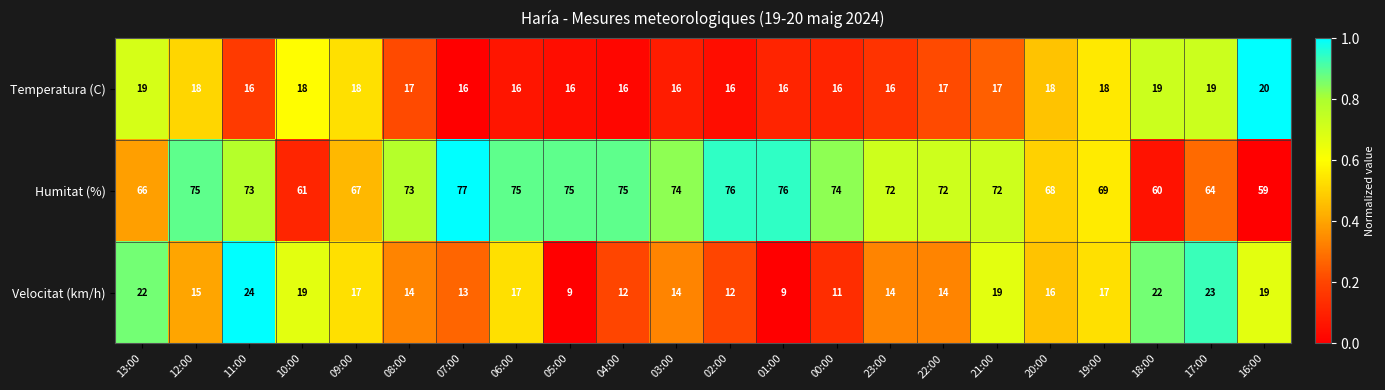

What is the greatest value displayed?

77